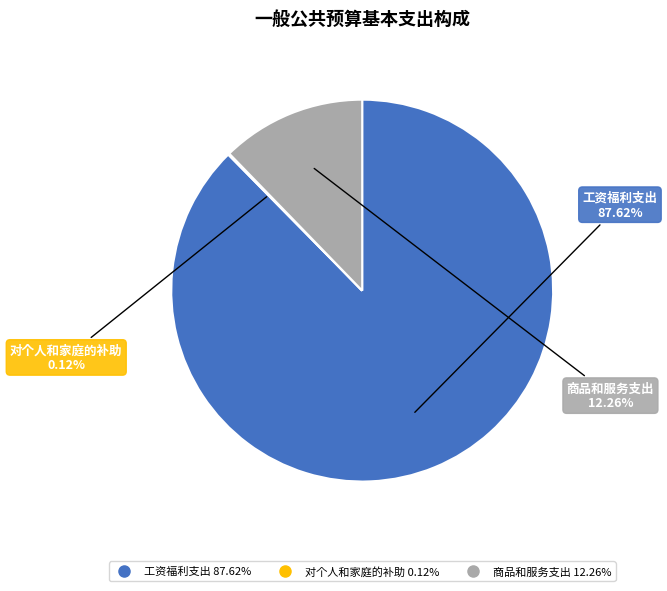

Which slice is the largest?

工资福利支出